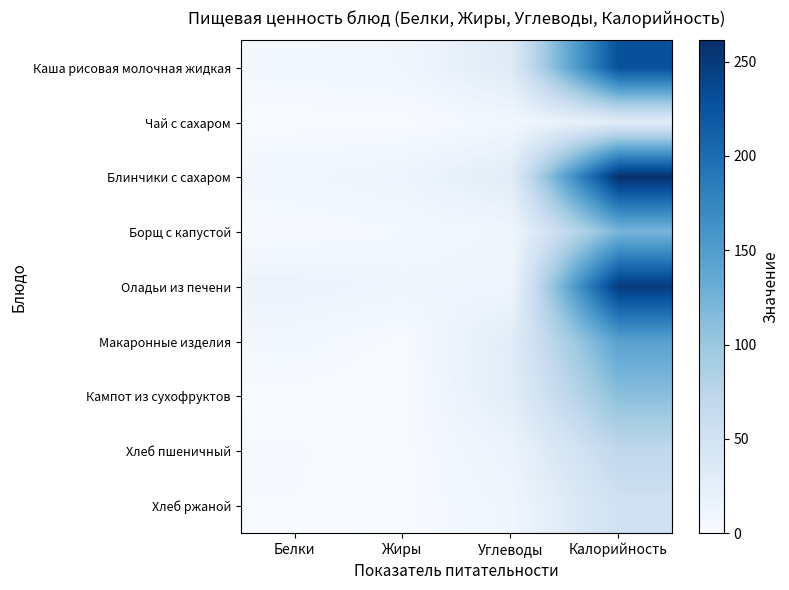

At how many categories does at least one series exceed 62?

1